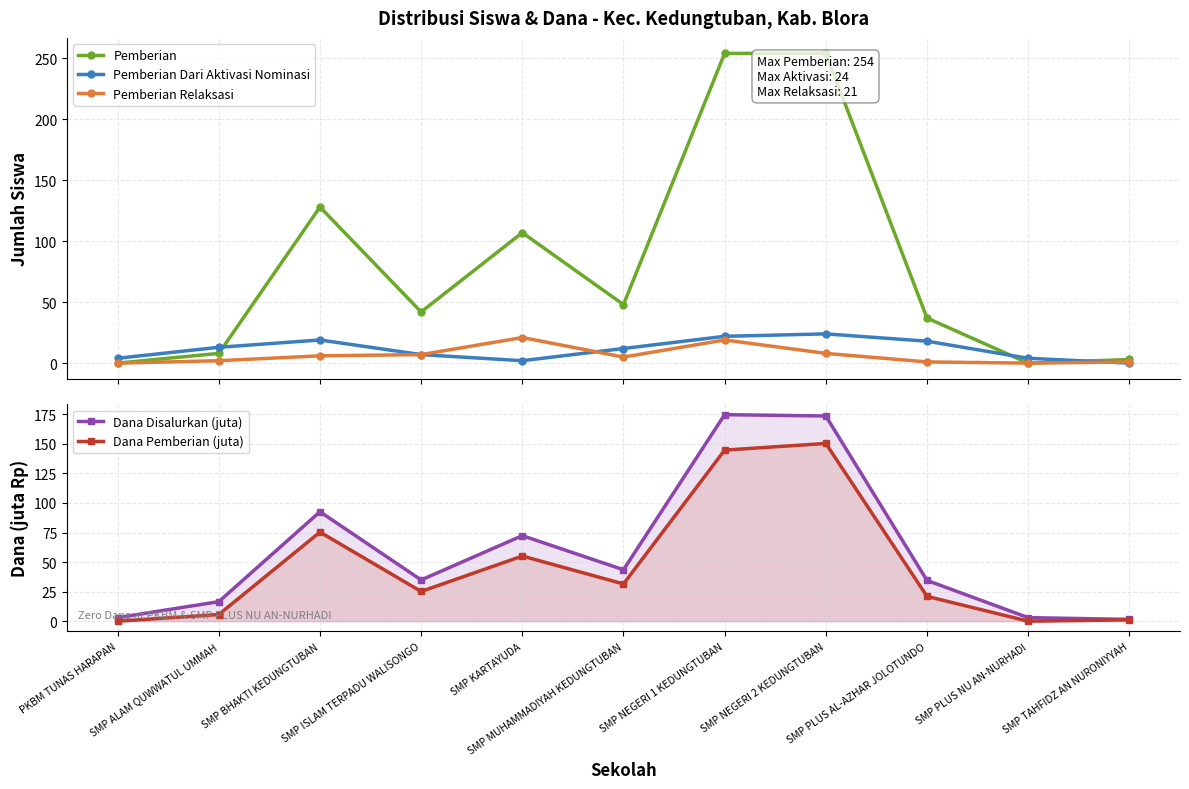

At SMP NEGERI 2 KEDUNGTUBAN, list the series in order from largest to smallest.

Pemberian, Dana Disalurkan (juta), Dana Pemberian (juta), Pemberian Dari Aktivasi Nominasi, Pemberian Relaksasi